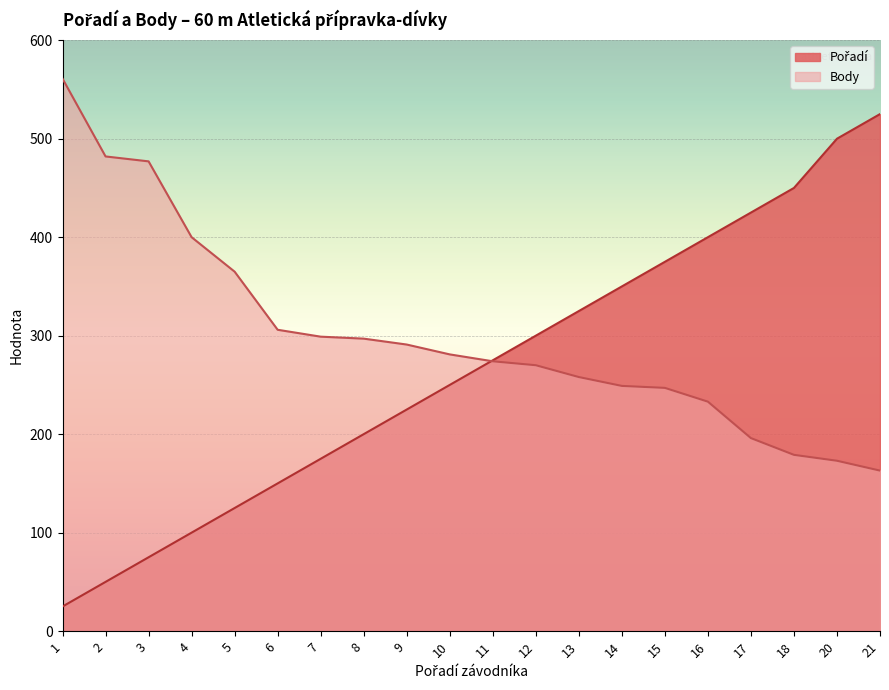

What is the maximum value shown in the chart?

561